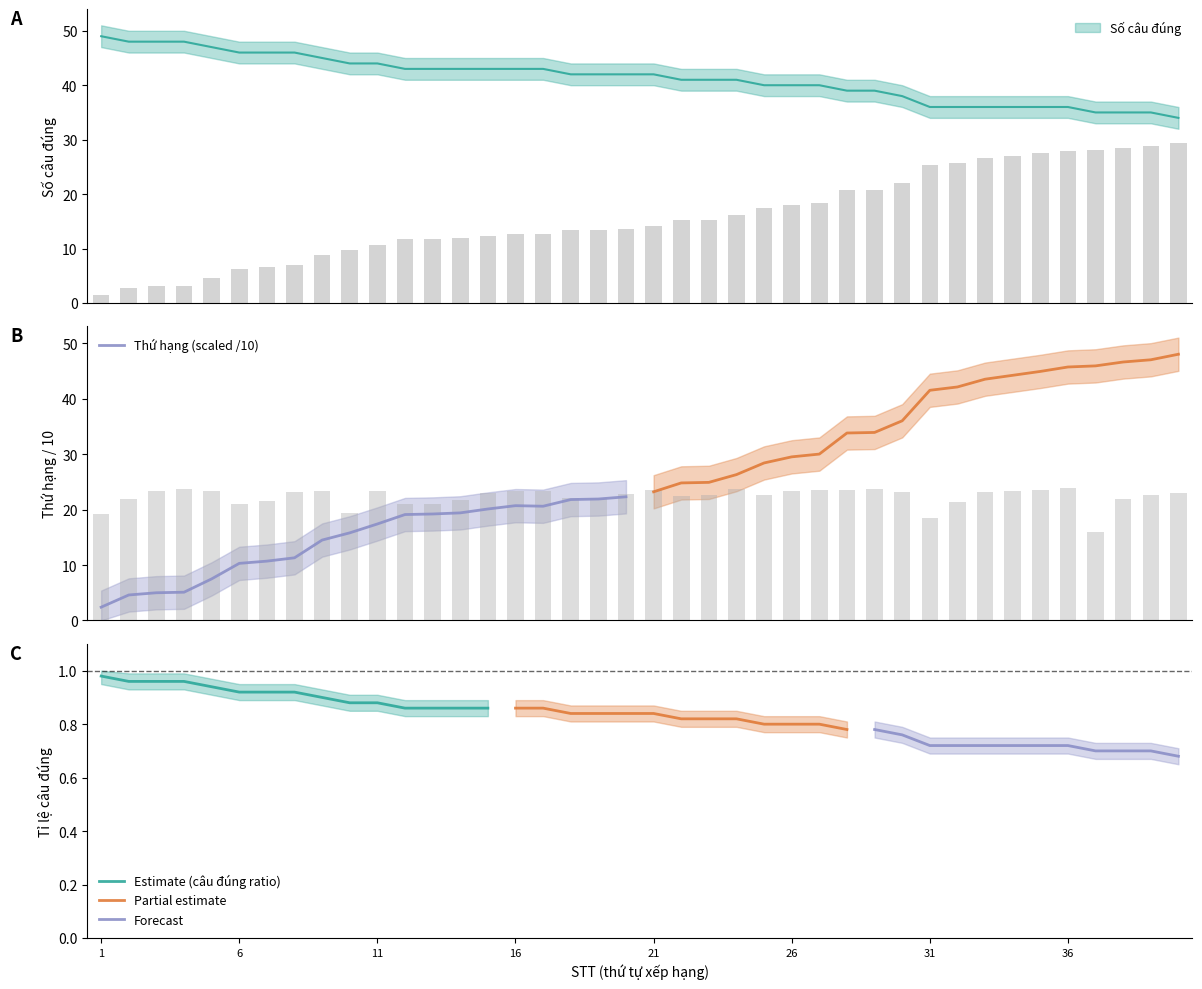

At how many categories does at least one series exceed 19?

40